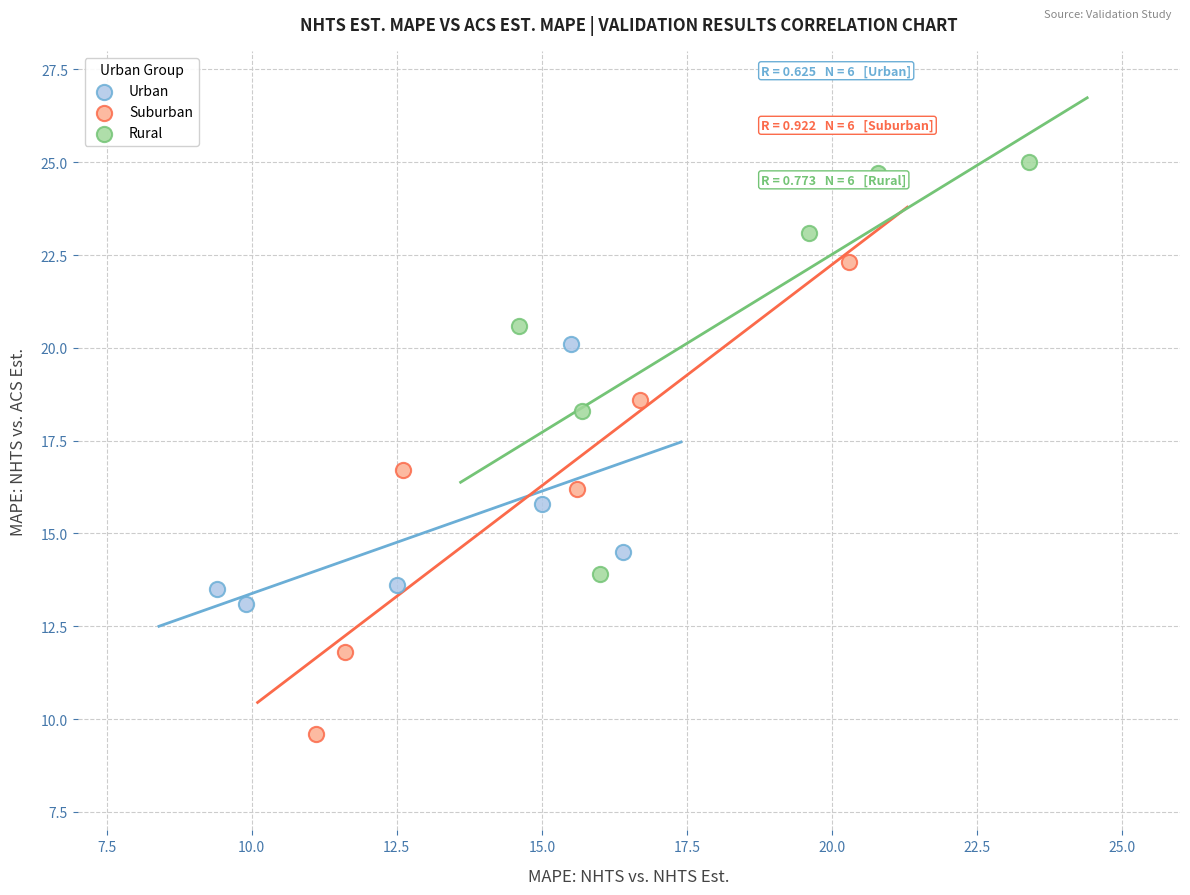

What are all the series names shown in the legend?

Urban, Suburban, Rural